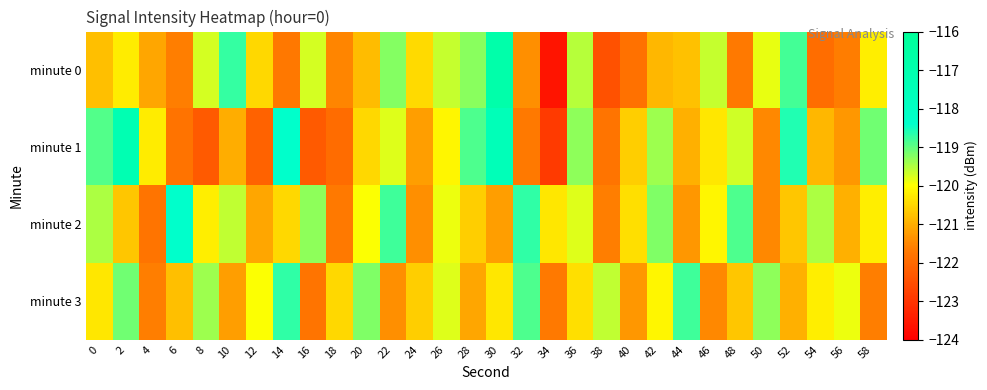

Rank the series at 8 from lowest to highest value.

minute 1, minute 2, minute 0, minute 3